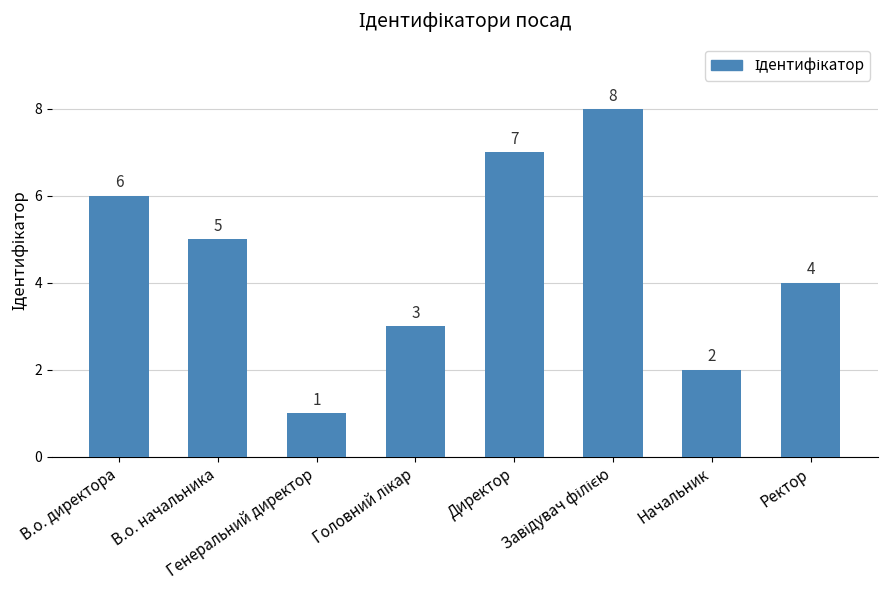

Count the number of data series in this chart.

1